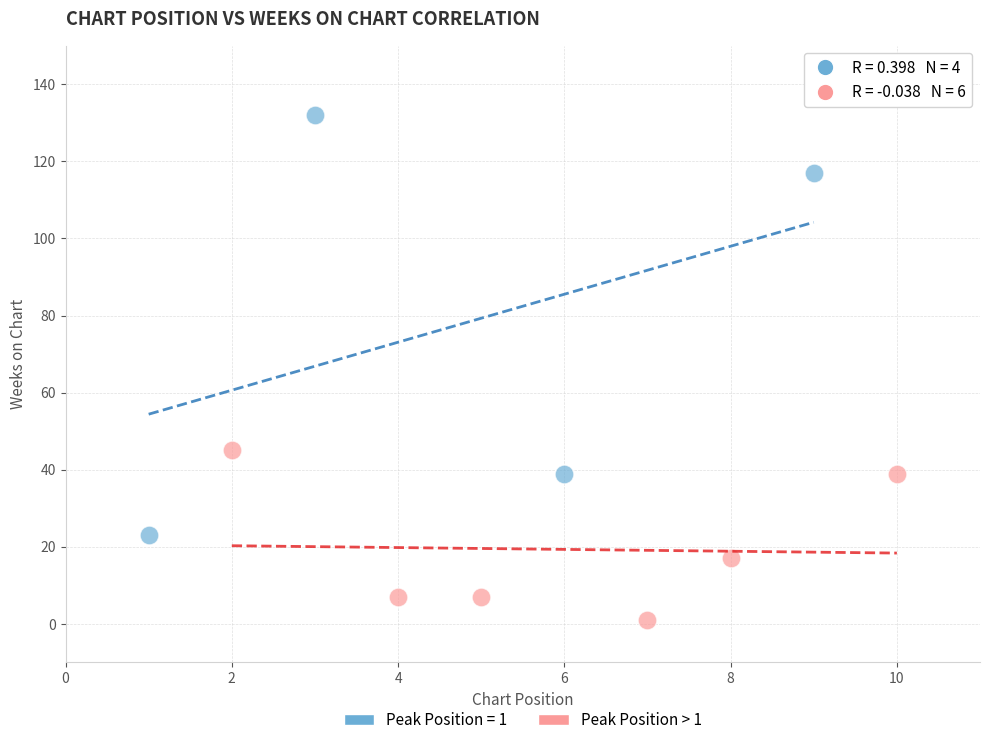

Which series has the largest Y range (max minus min)?

Peak Position = 1